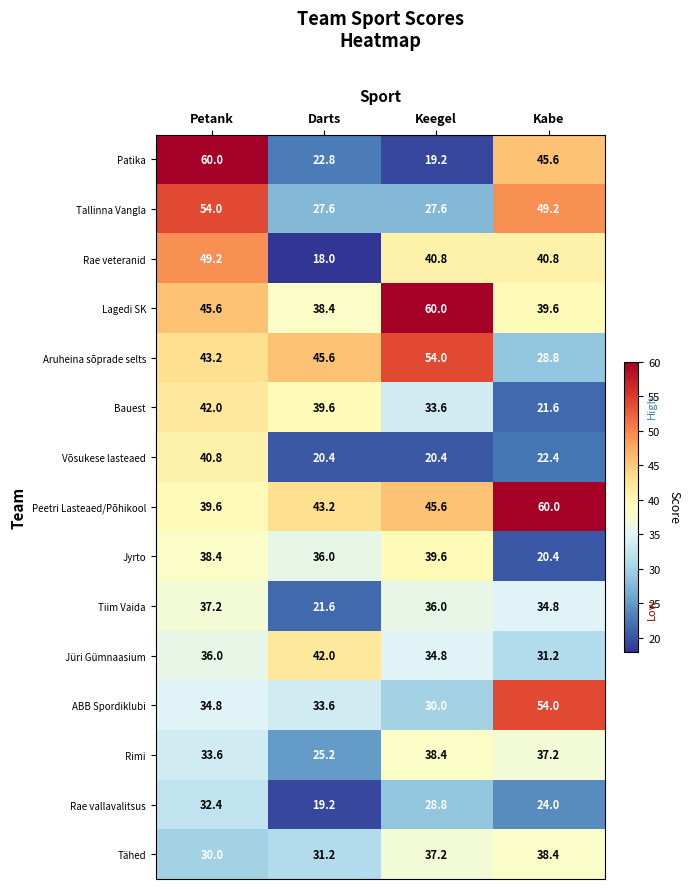

The value of Bauest at Darts is 70.9. True or false?

False